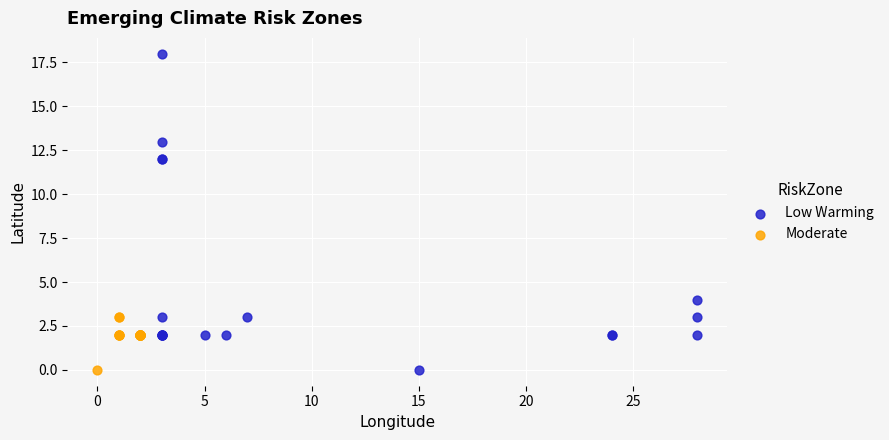

Which series reaches the maximum Y coordinate?

Low Warming